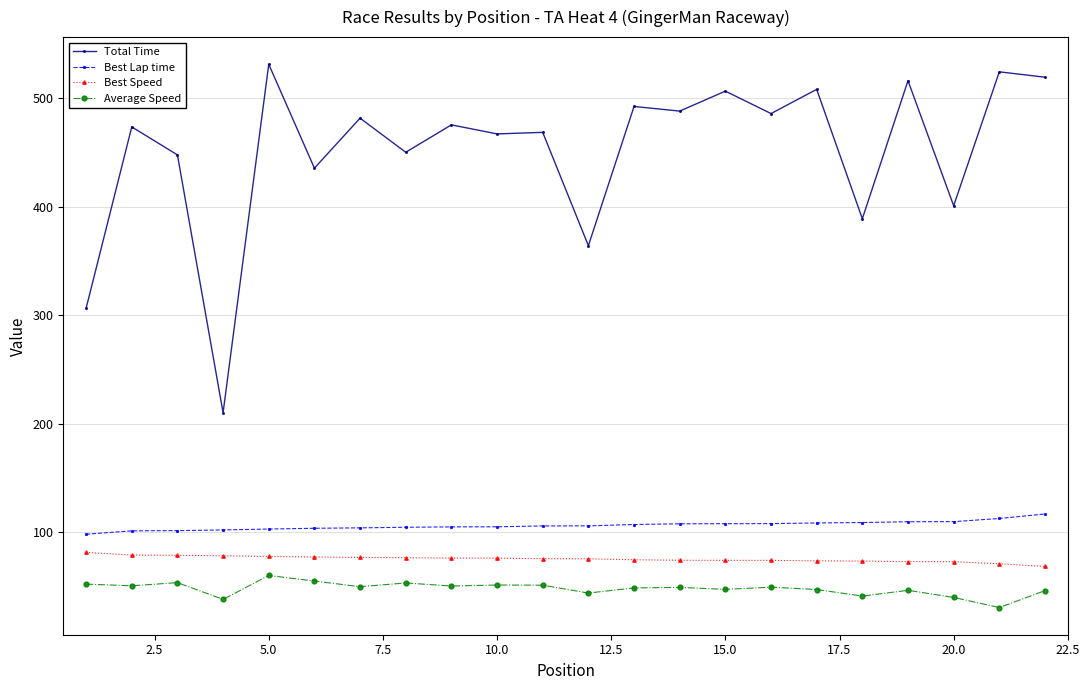

Which series has the largest total across all categories?

Total Time